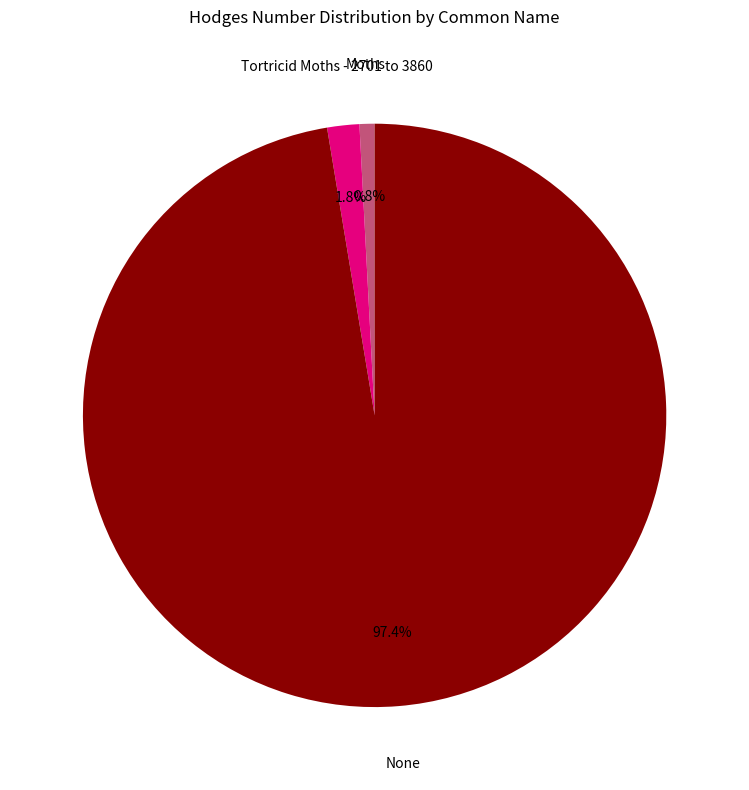

Does any single category account for the majority?

Yes